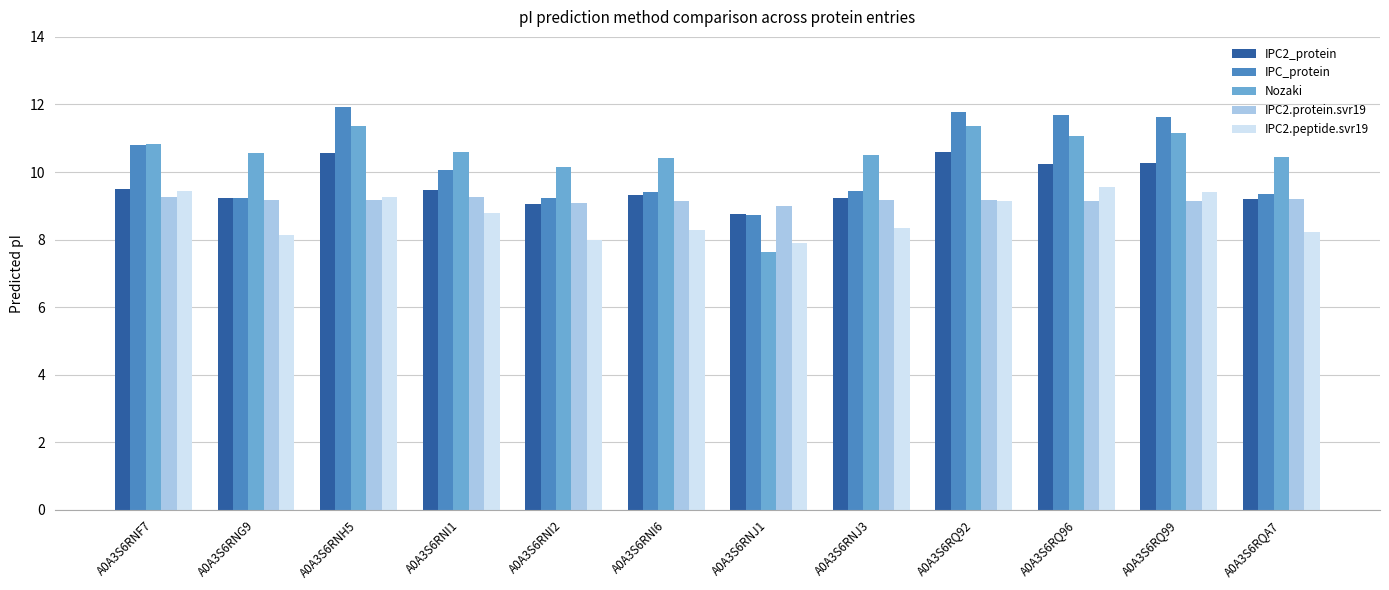

What is the total value across all series at A0A3S6RNG9?

46.4